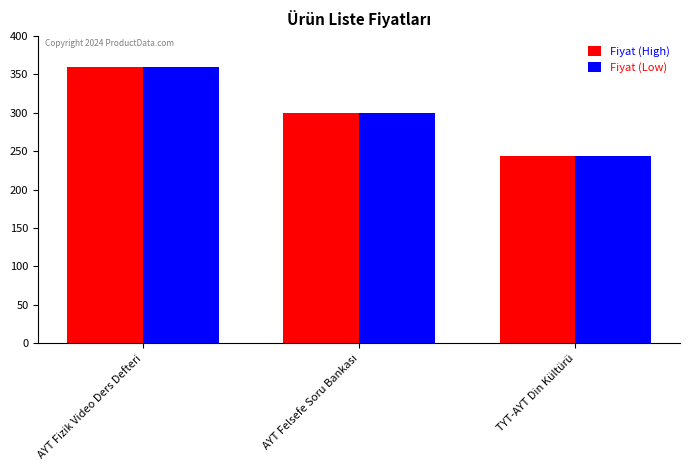

Where does the Fiyat (High) series first go above 300?

AYT Fizik Video Ders Defteri